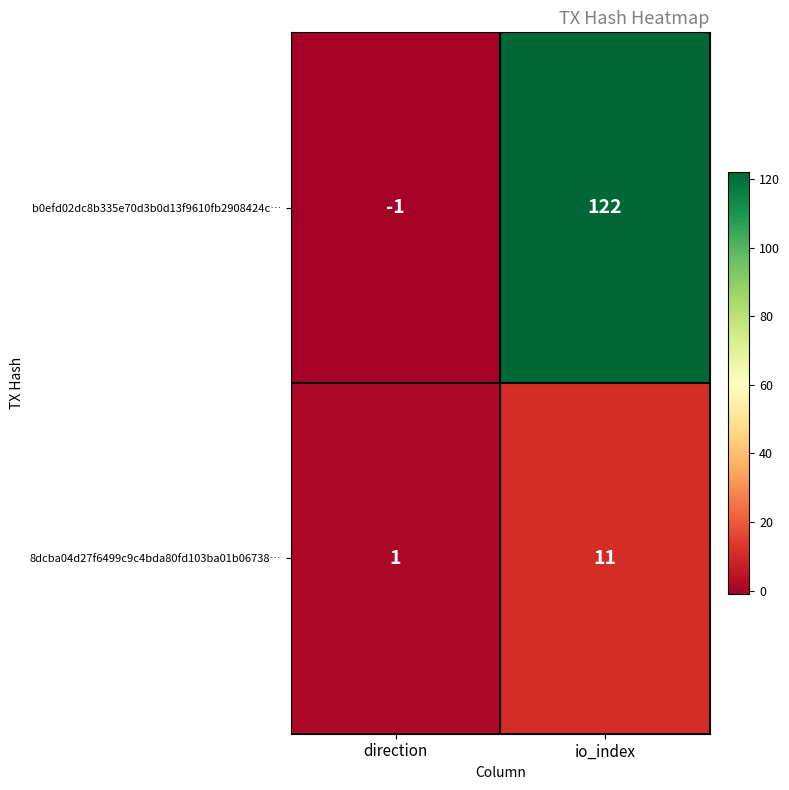

Reading right to left, what are all the values shown in this chart?

b0efd02dc8b335e70d3b0d13f9610fb2908424c…: io_index=122	direction=-1
8dcba04d27f6499c9c4bda80fd103ba01b06738…: io_index=11	direction=1